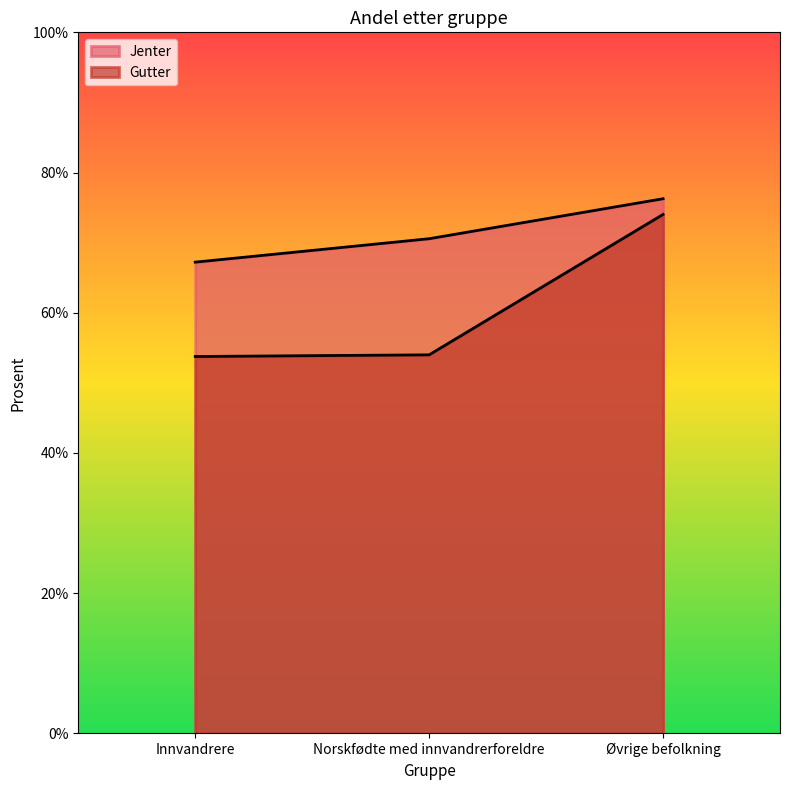

Rank the series by their maximum value, from highest to lowest.

Jenter, Gutter